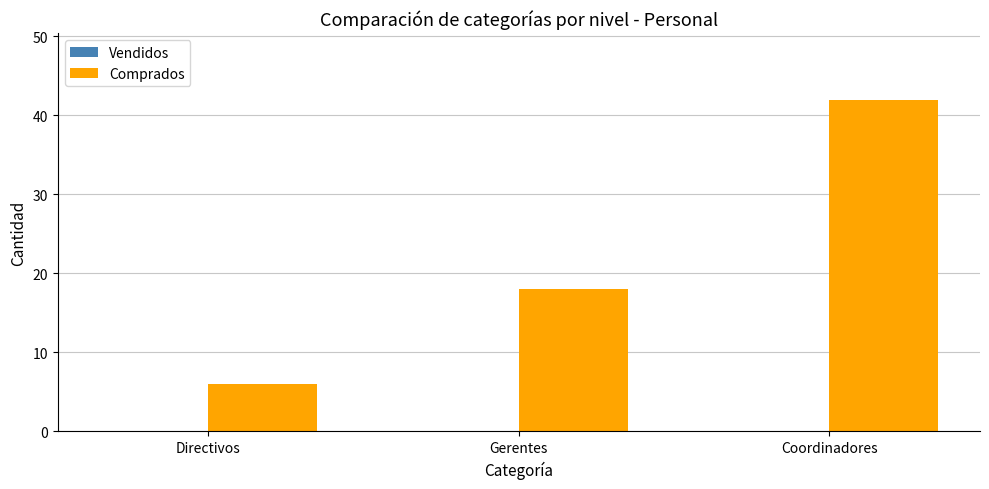

Is it true that the value at Directivos is 6?

True